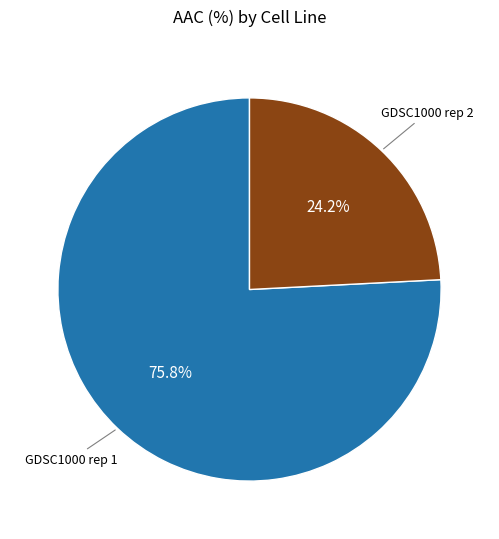

Does any single category account for the majority?

Yes